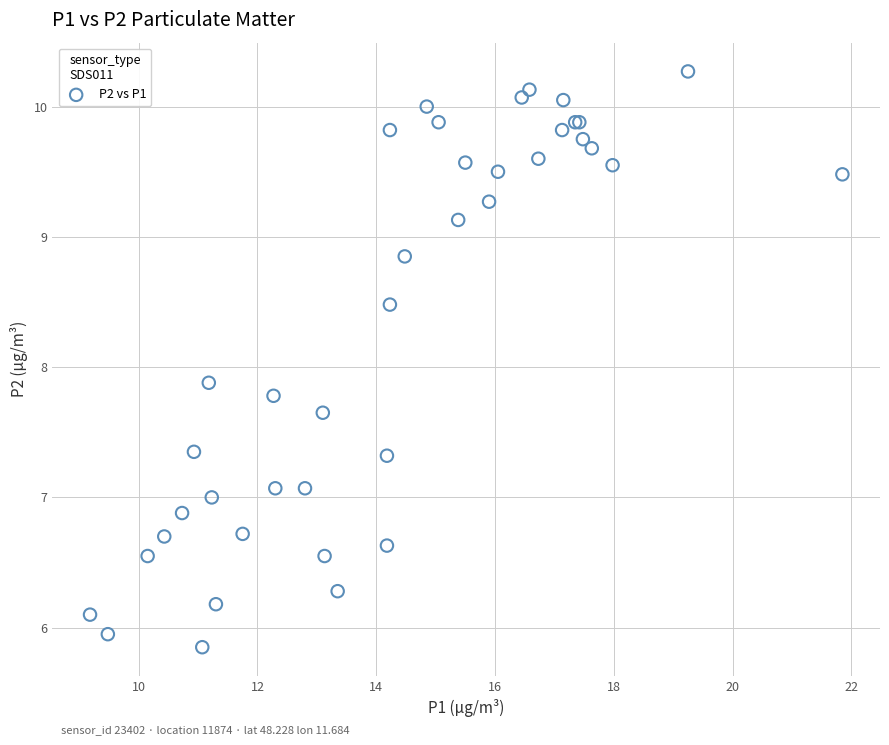

What Y value in the scatter plot is closest to 8?

7.9